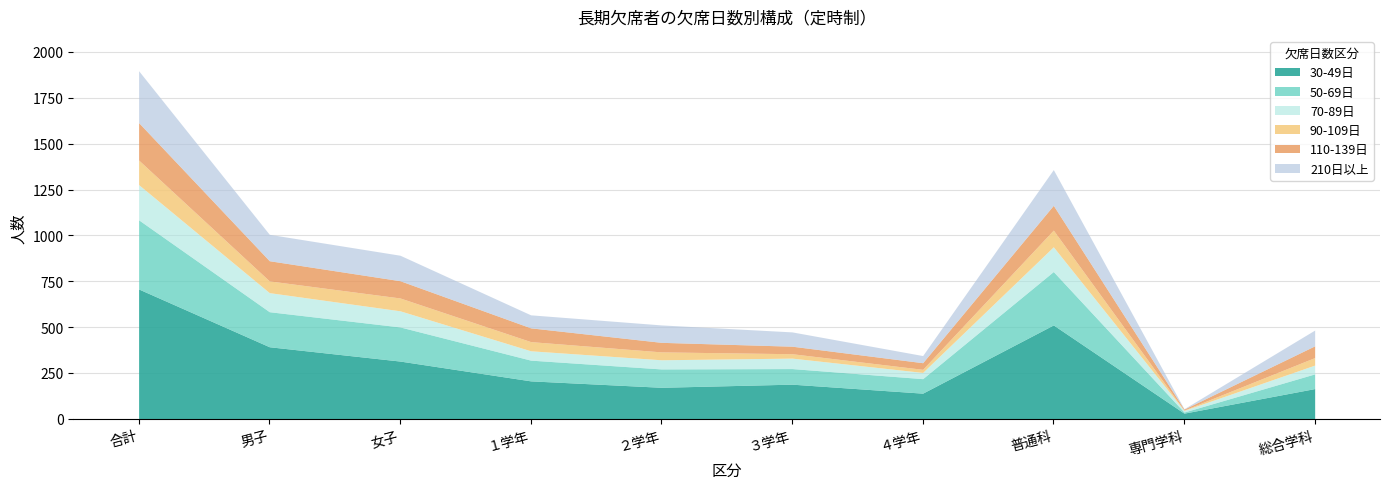

Which has a higher value, ２学年 or 総合学科?

２学年